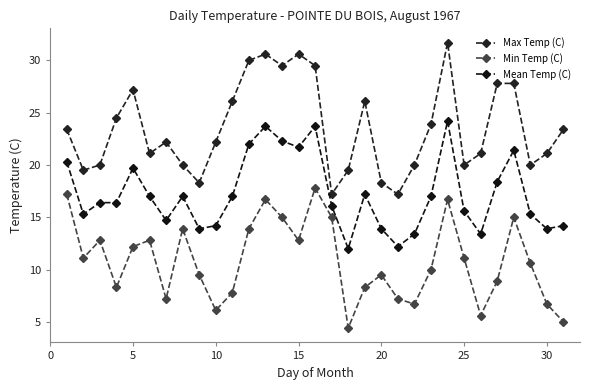

Rank the series by their maximum value, from lowest to highest.

Min Temp (C), Mean Temp (C), Max Temp (C)